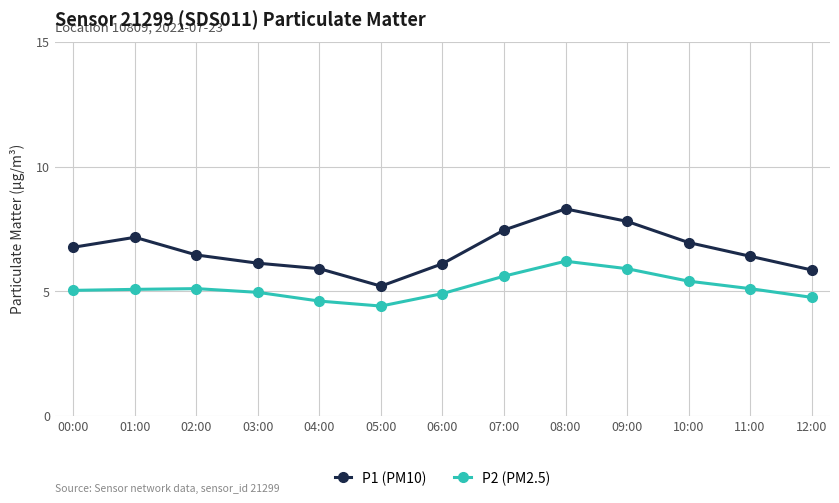

What is the label of the 9th point from the left?

08:00